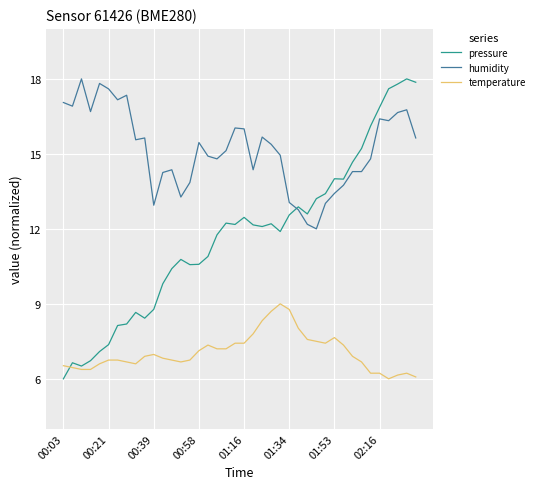

Rank the series by their average value, from lowest to highest.

temperature, pressure, humidity